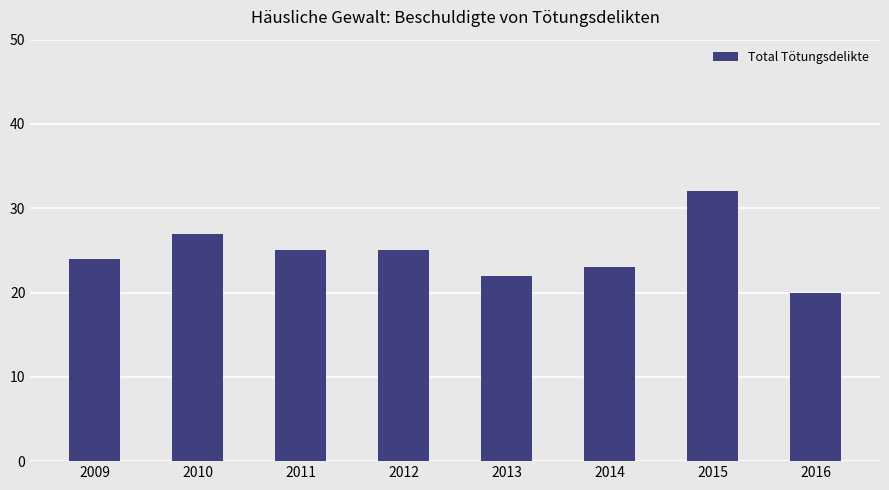

The chart shows a value of 23 at 2014. True or false?

True